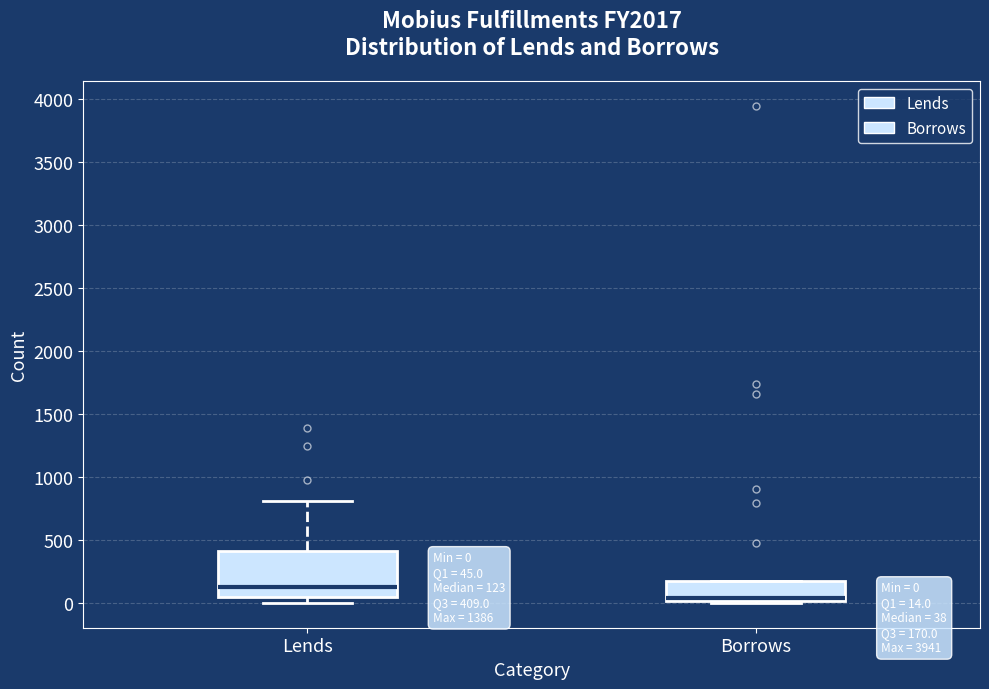

Which box's median line is the lowest?

Borrows